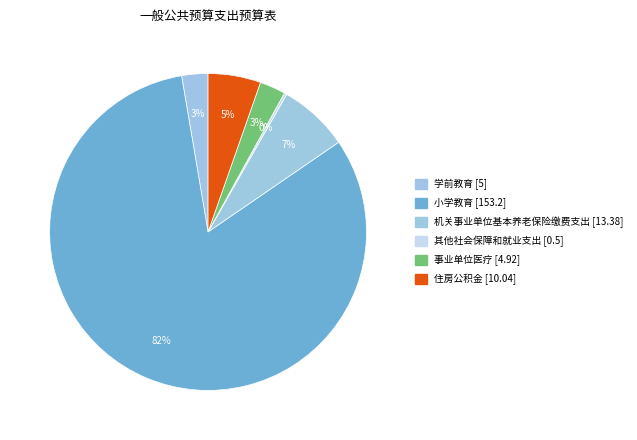

Is it true that 事业单位医疗 is 3% of the pie?

True